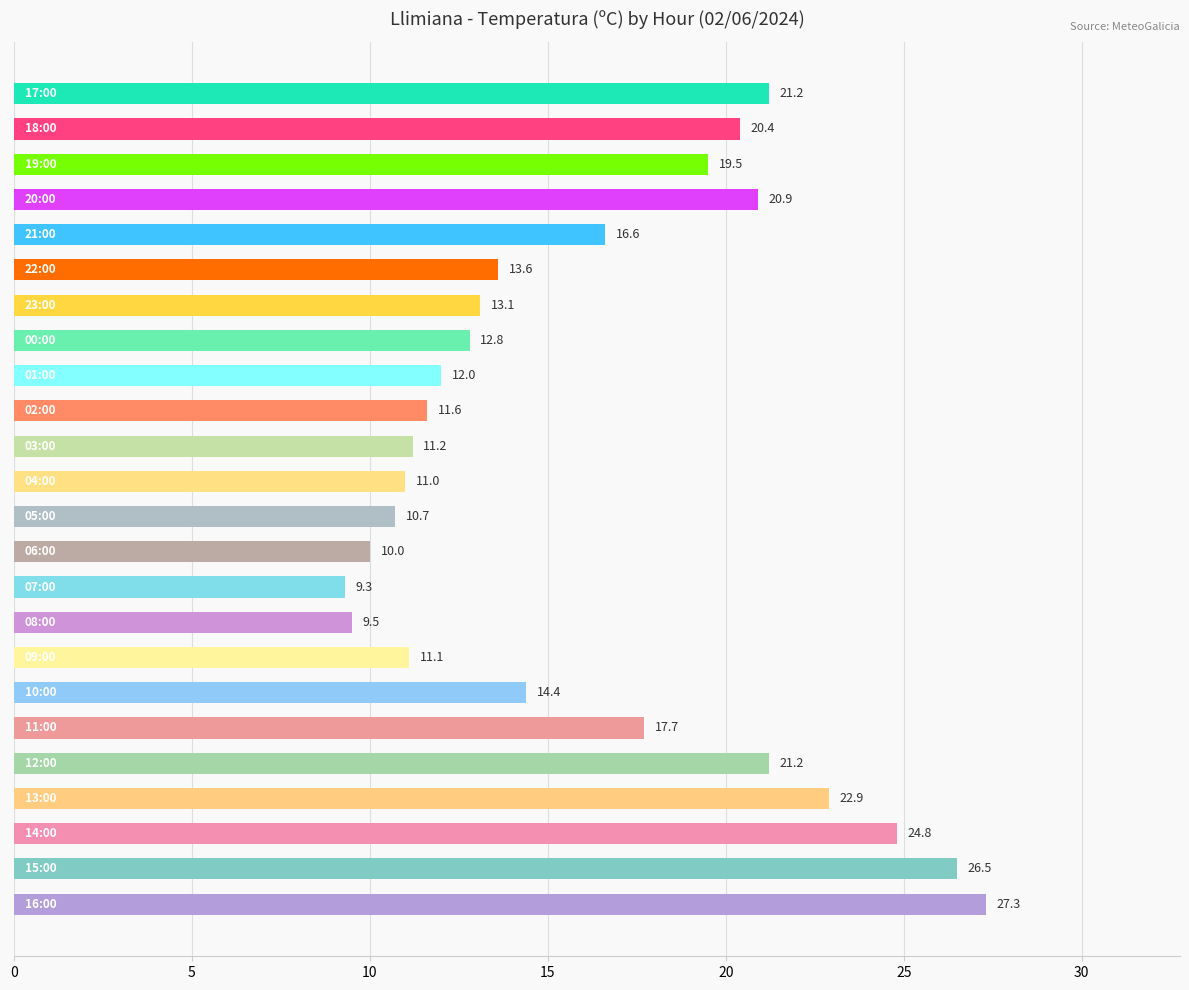

What is the greatest value displayed?

27.3